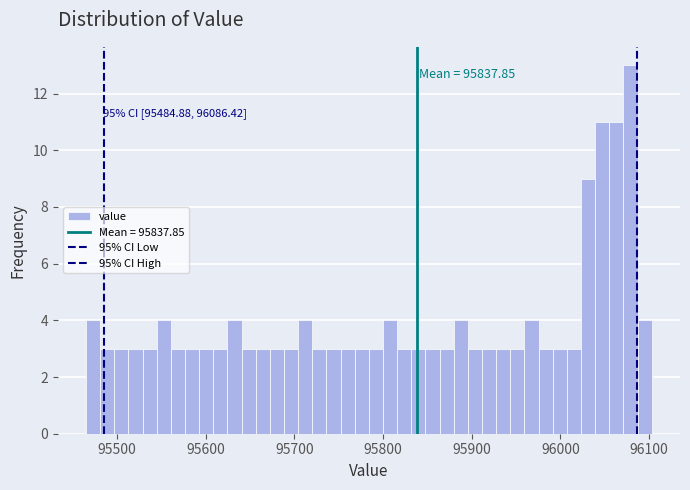

Around what value on the x-axis is the tallest bar? Give the approximate position of its centre, as read against the axis.

96080